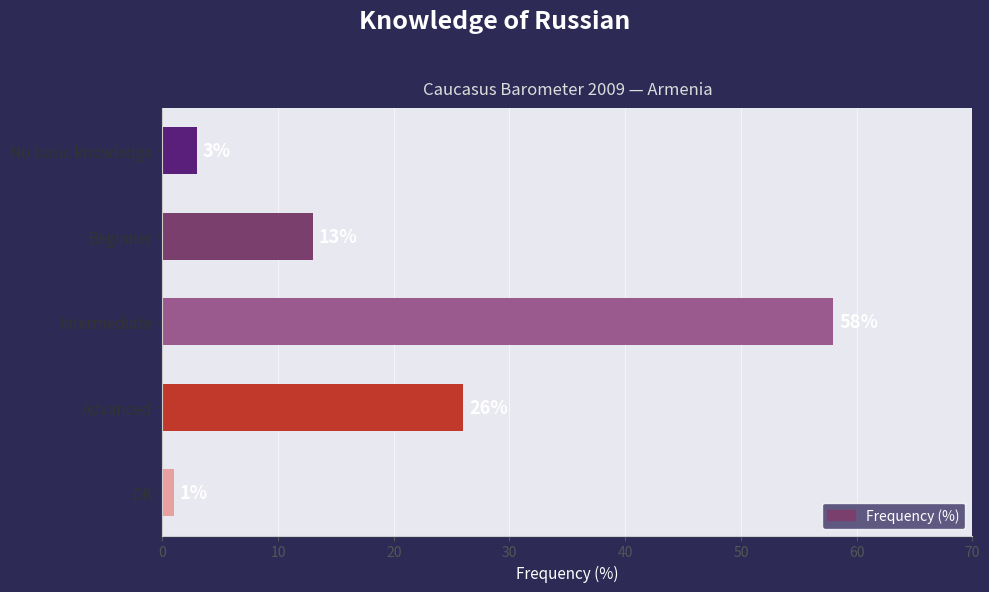

How many data points does each series have?

5